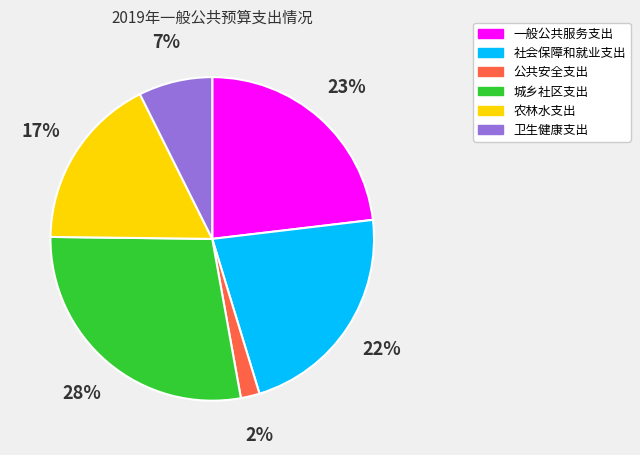

Do 卫生健康支出 and 农林水支出 together represent more than half of the pie?

No